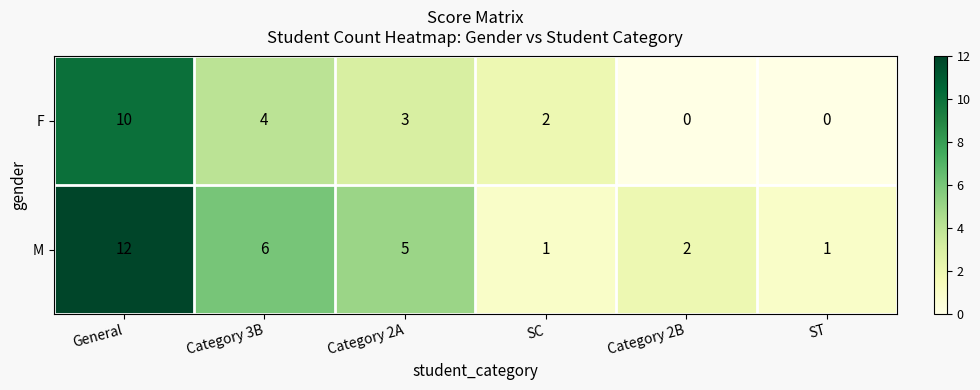

Reading right to left, list all the values displayed in this chart.

F: ST=0	Category 2B=0	SC=2	Category 2A=3	Category 3B=4	General=10
M: ST=1	Category 2B=2	SC=1	Category 2A=5	Category 3B=6	General=12